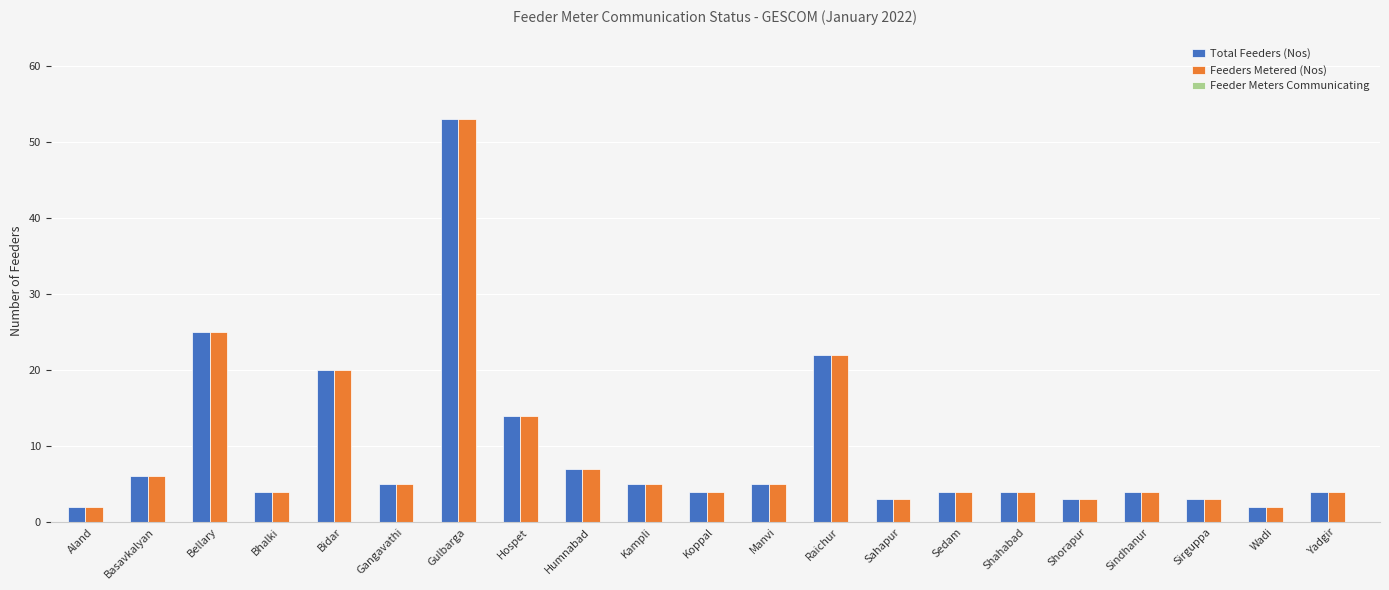

What is the difference between the Feeders Metered (Nos) values at Yadgir and Wadi?

2